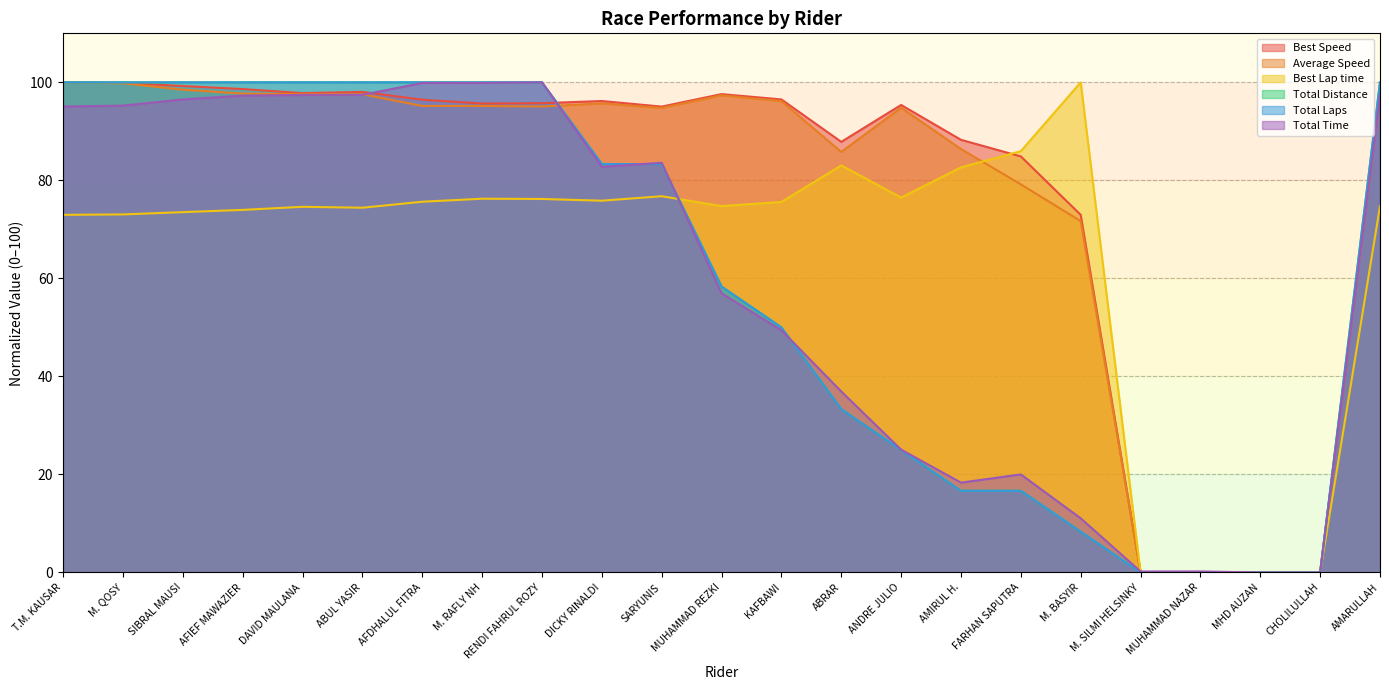

What are all the series names shown in the legend?

Total Laps, Best Lap time, Best Speed, Average Speed, Total Time, Total Distance